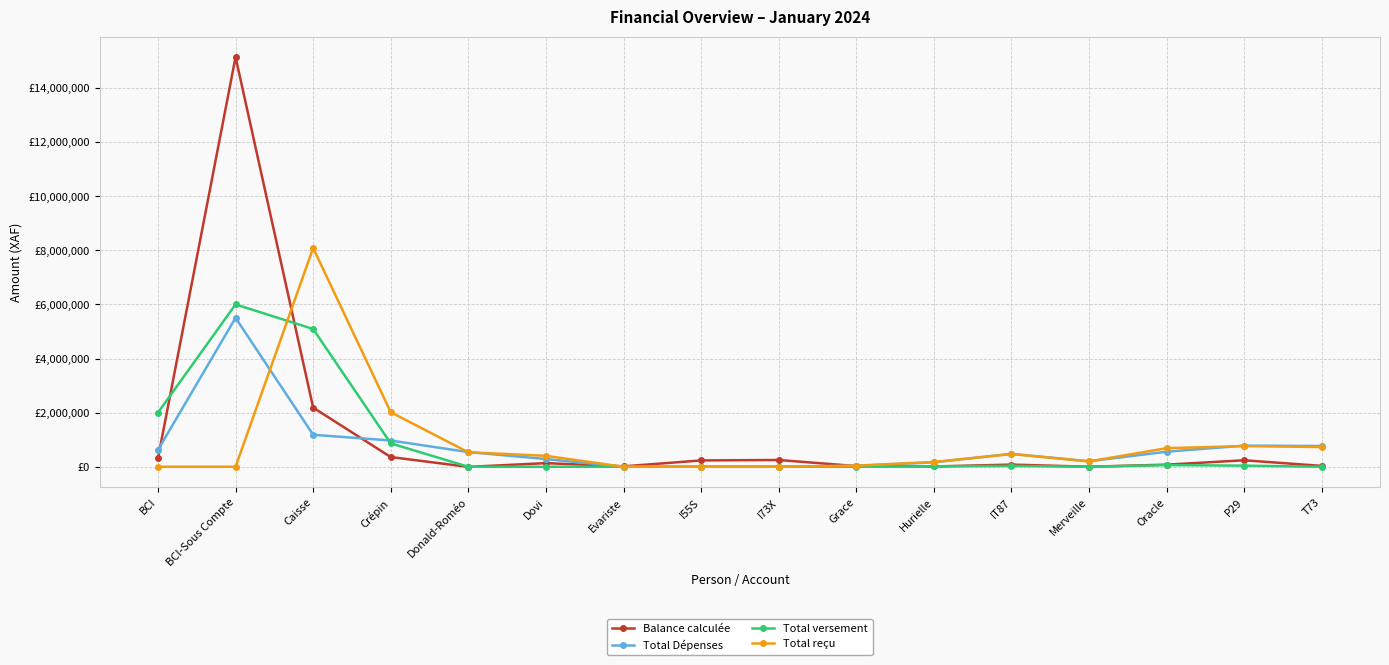

List the series in order of their peak value, lowest first.

Total Dépenses, Total versement, Total reçu, Balance calculée